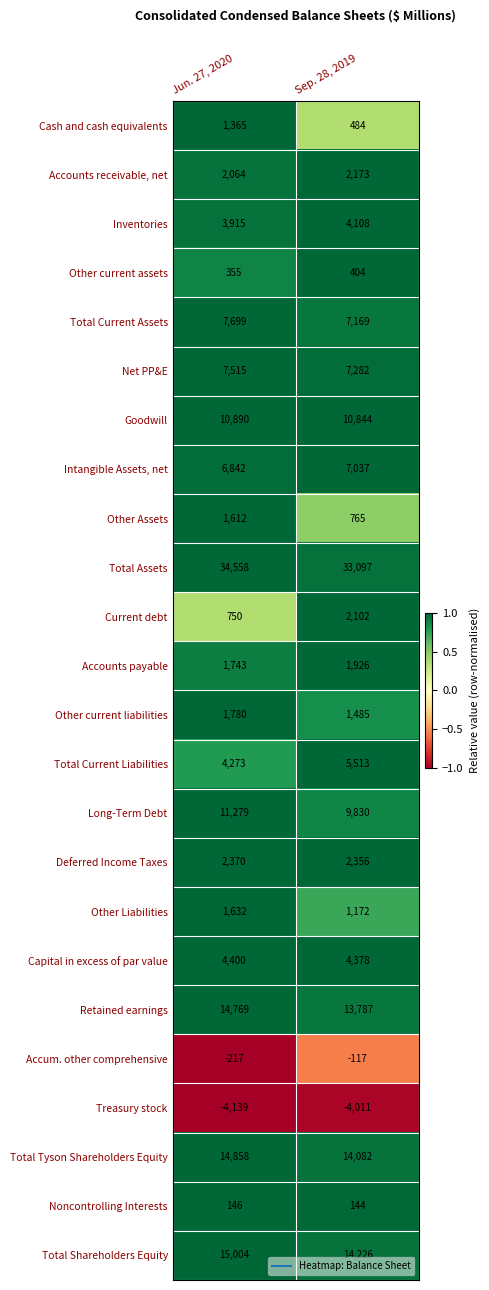

At which label is Accounts payable closest to 1834?

Jun. 27, 2020